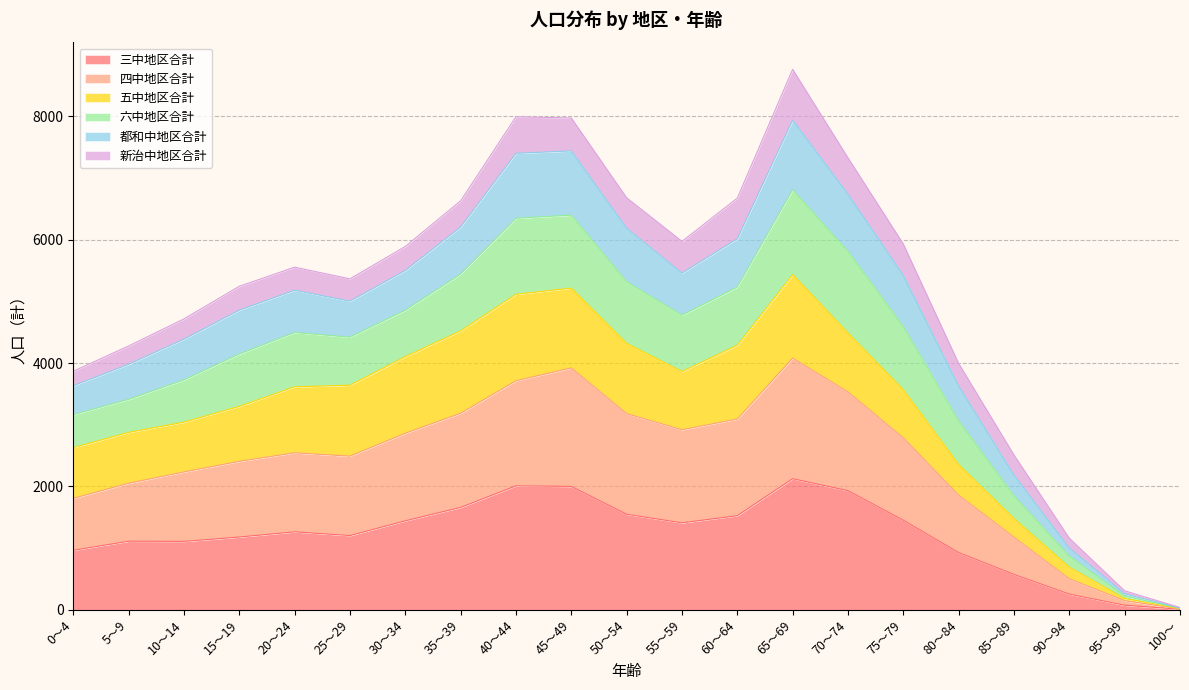

The 三中地区合計 series shows 757 at 35～39. True or false?

False